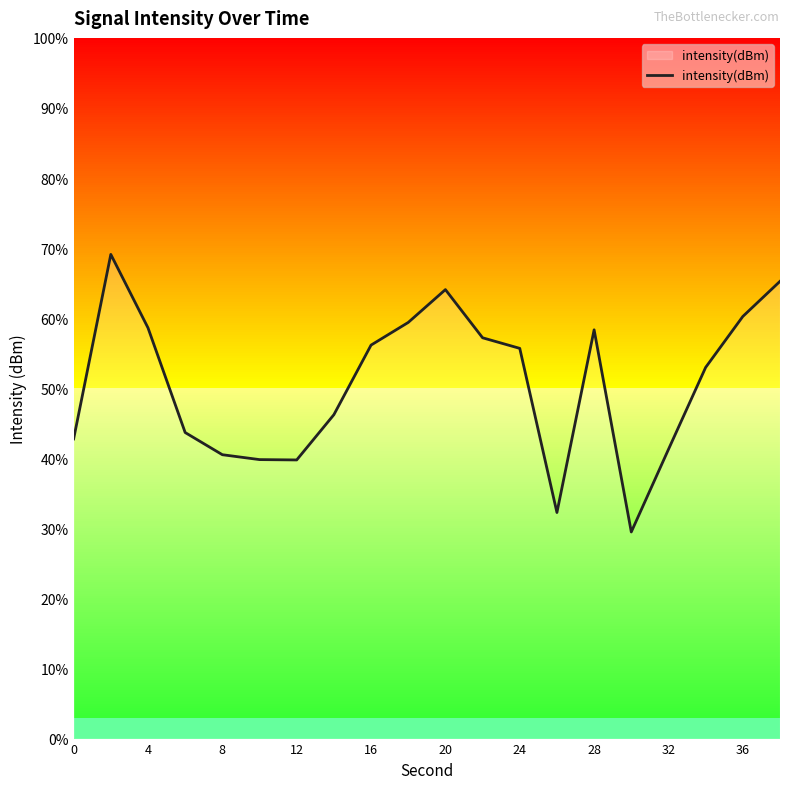

True or false: the data has more than 0 interior local peaks.

True